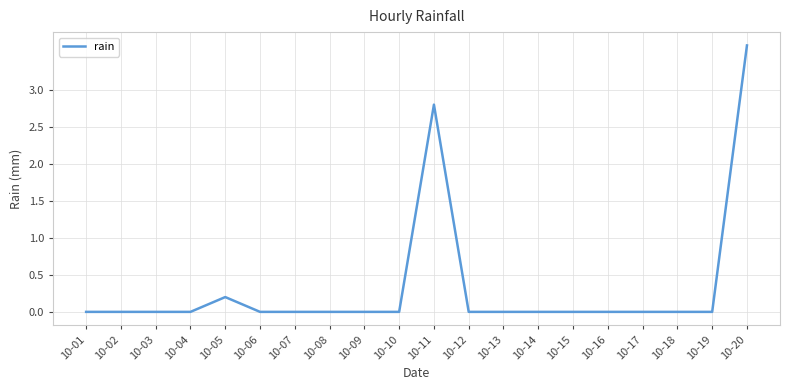

What is the difference between the maximum and minimum values?

3.6